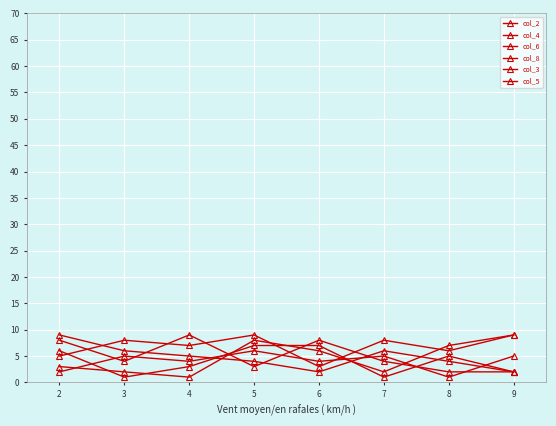

At which category does col_4 reach its first local peak?

3